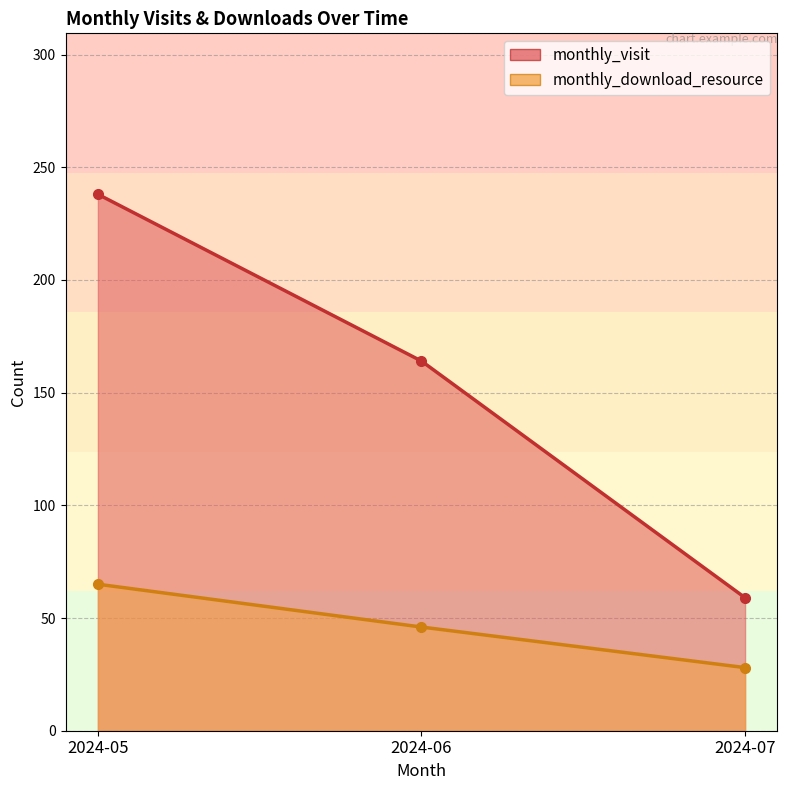

Which category has the lowest value in the monthly_download_resource series?

2024-07